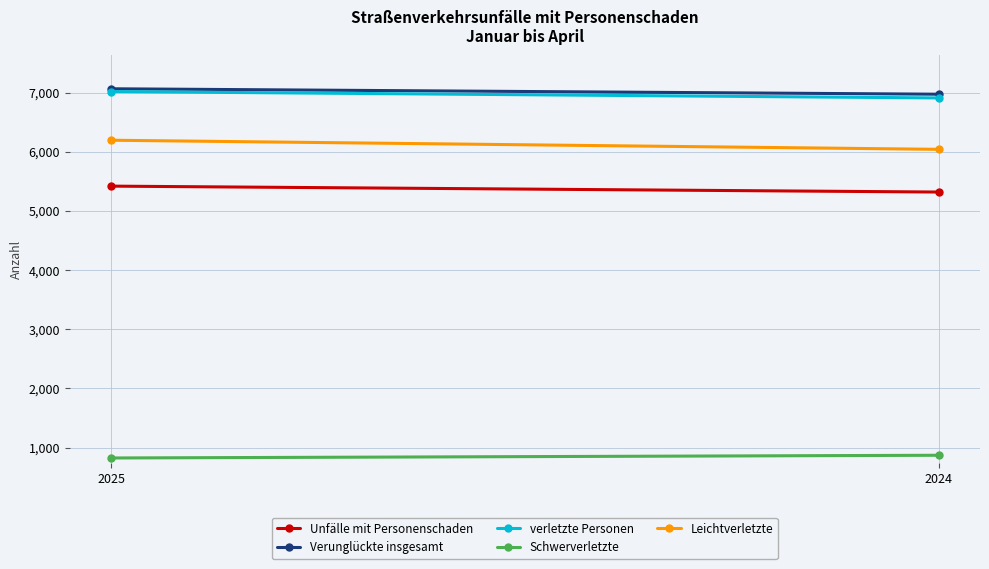

Which series has the largest total across all categories?

Verunglückte insgesamt